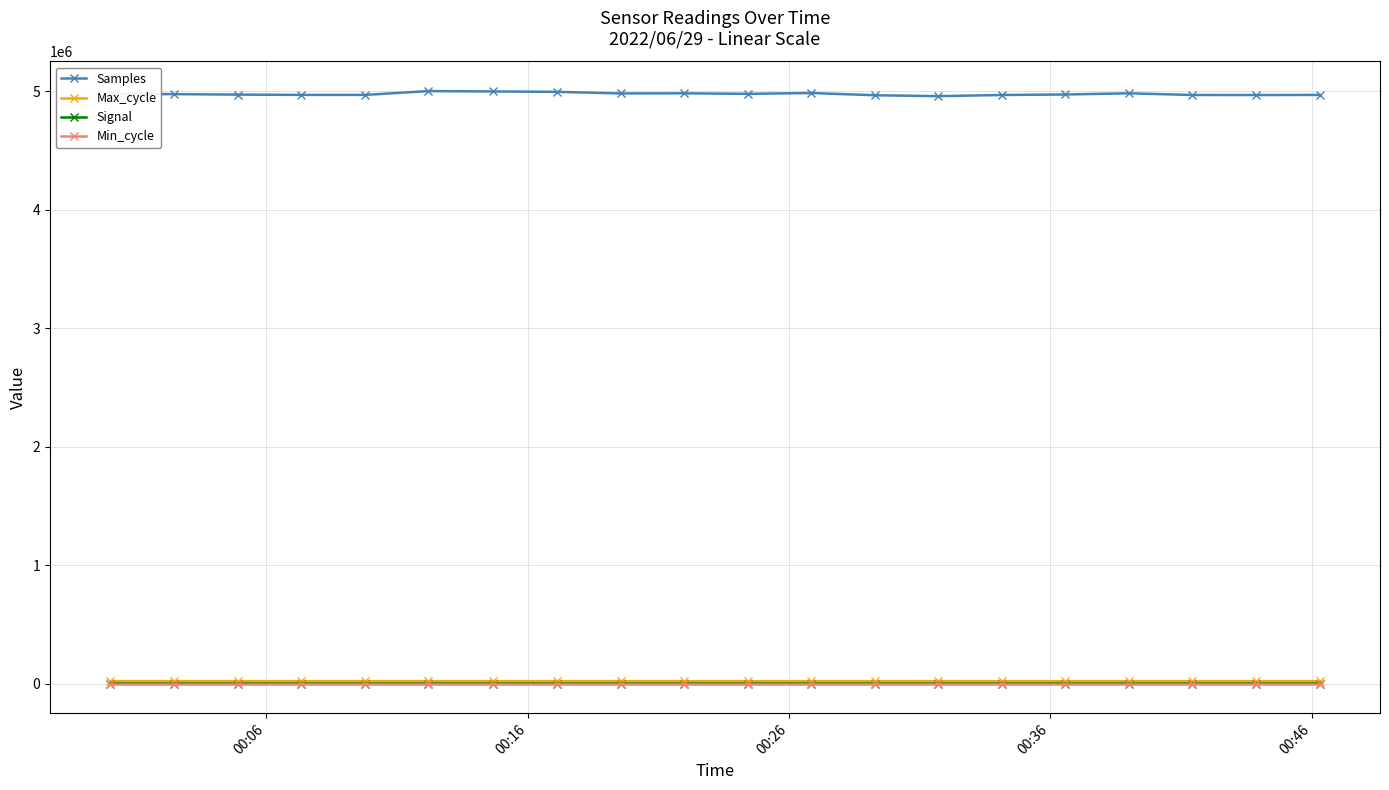

What is the maximum value for Samples?

5002611